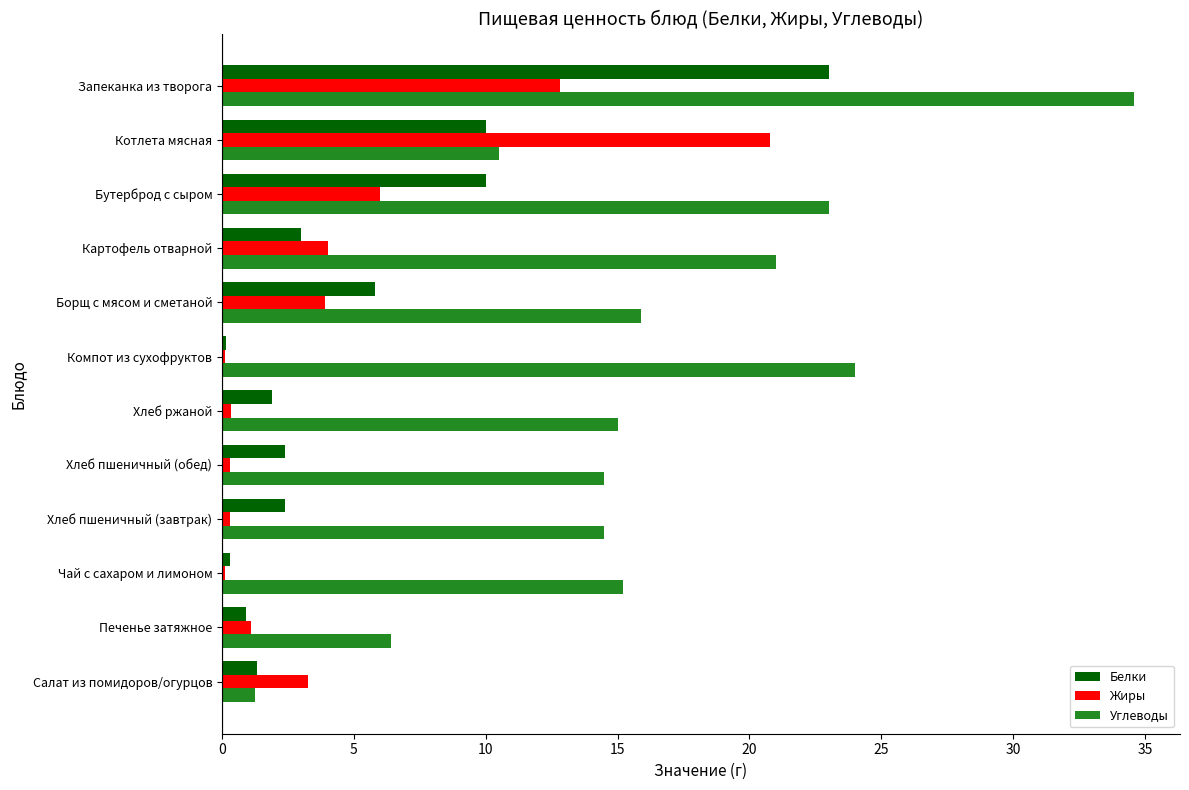

Is the value of Белки at Хлеб пшеничный (обед) greater than the value of Углеводы at Бутерброд с сыром?

No